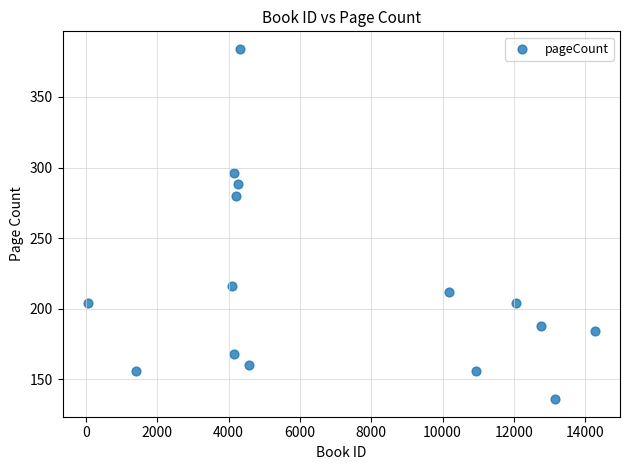

What is the range of X values (max minus min)?

14215